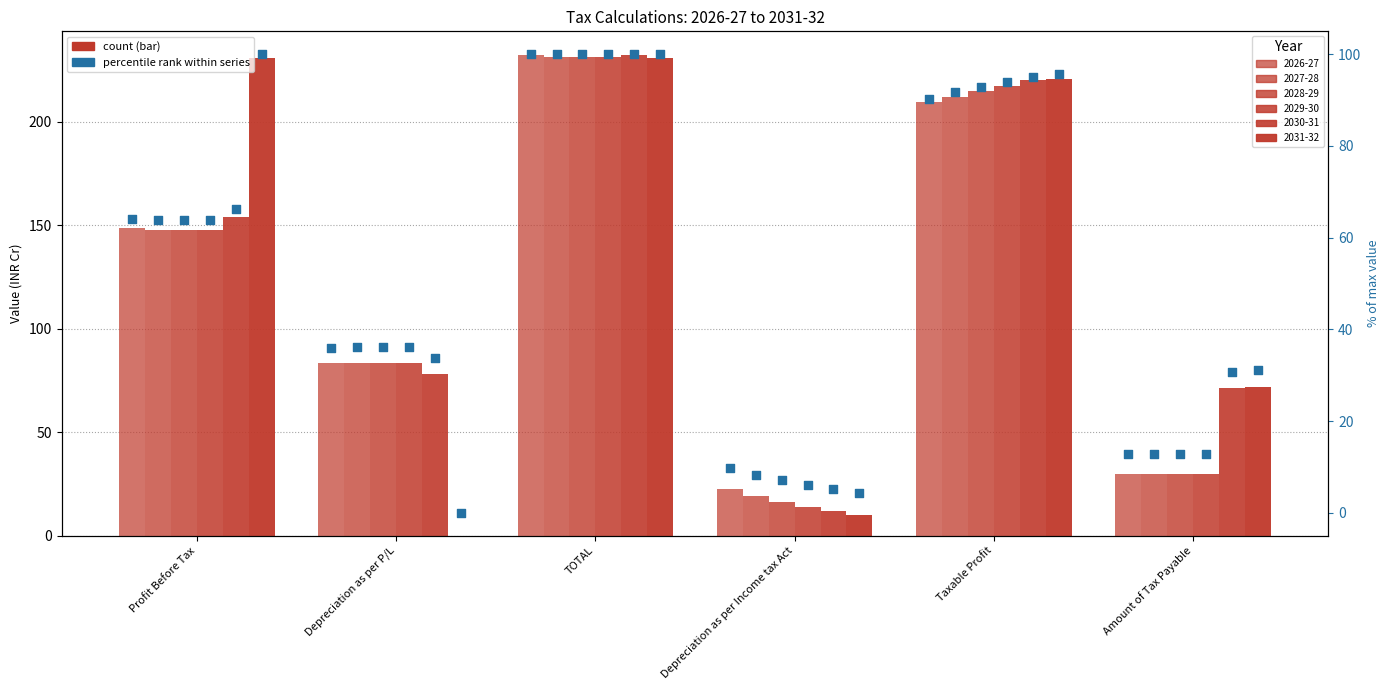

Which series has the largest total across all categories?

2030-31